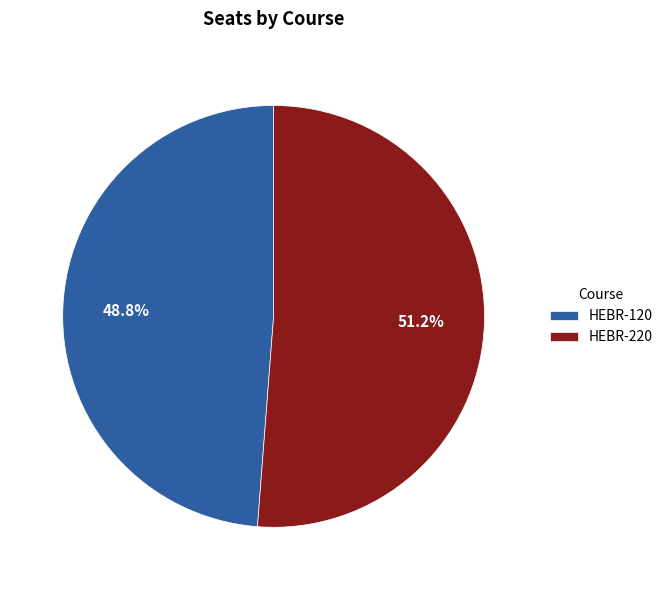

What percentage is NOT represented by HEBR-220?

48.8%